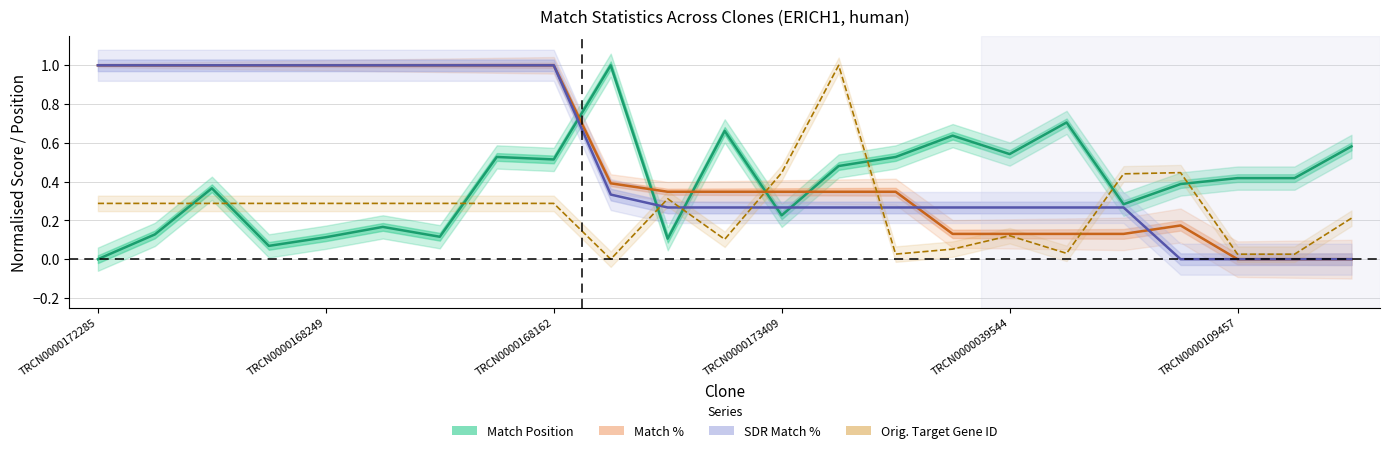

How many values in the SDR Match % series exceed 0?

19